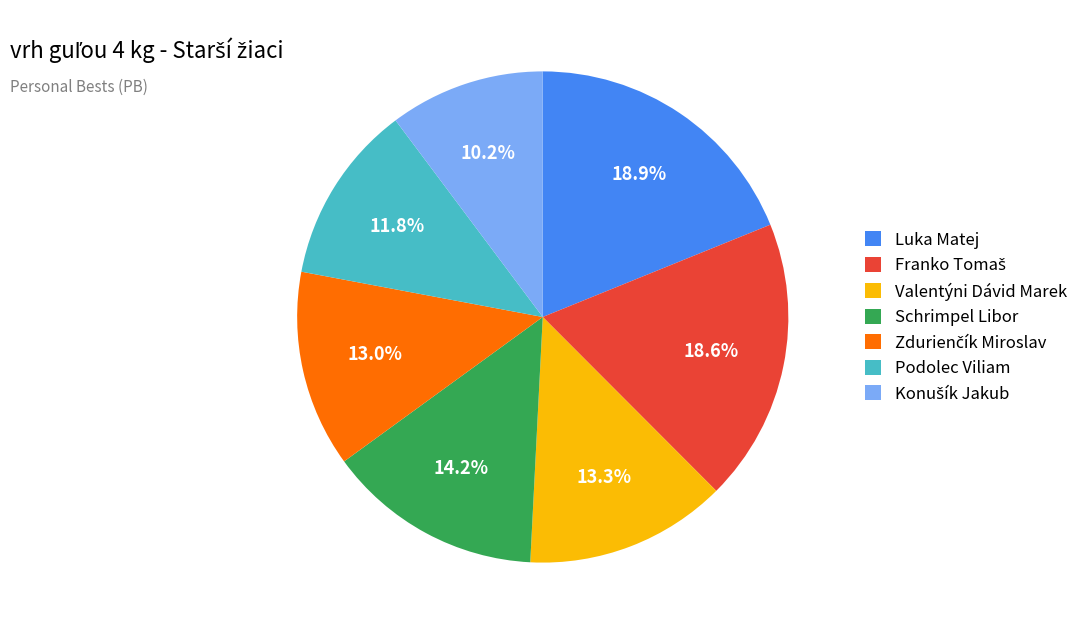

Is there a majority slice in this chart?

No